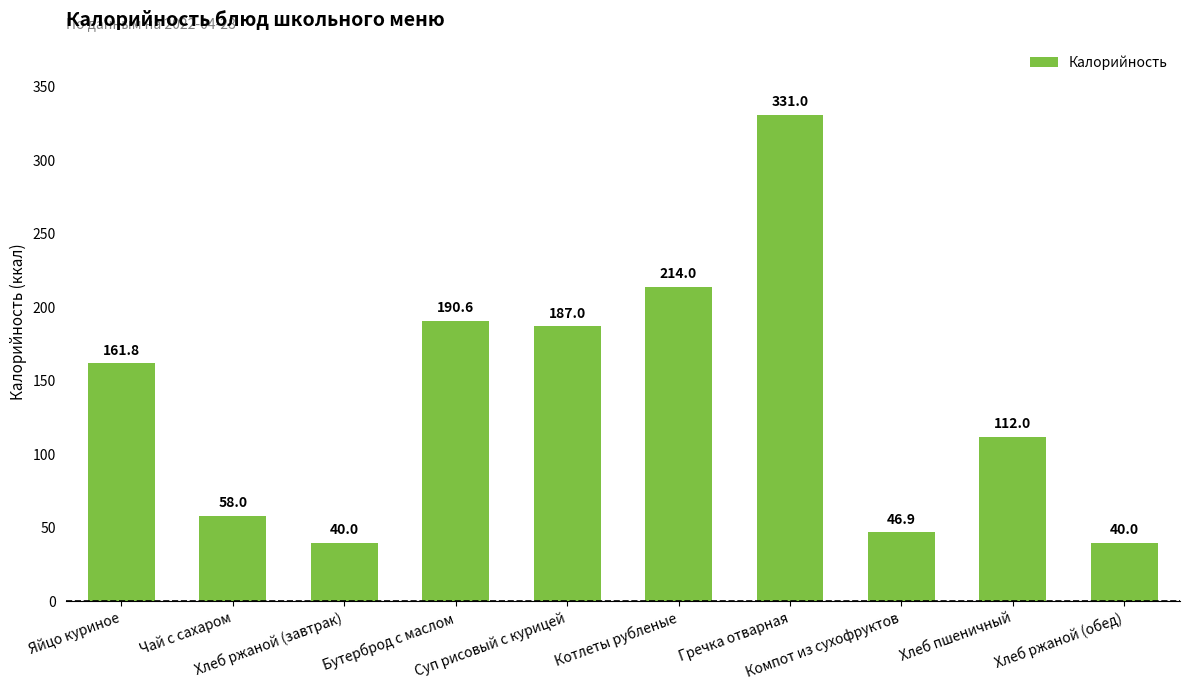

Reading right to left, extract all data points from this chart.

40.0	112.0	46.9	331.0	214.0	187.0	190.6	40.0	58.0	161.8